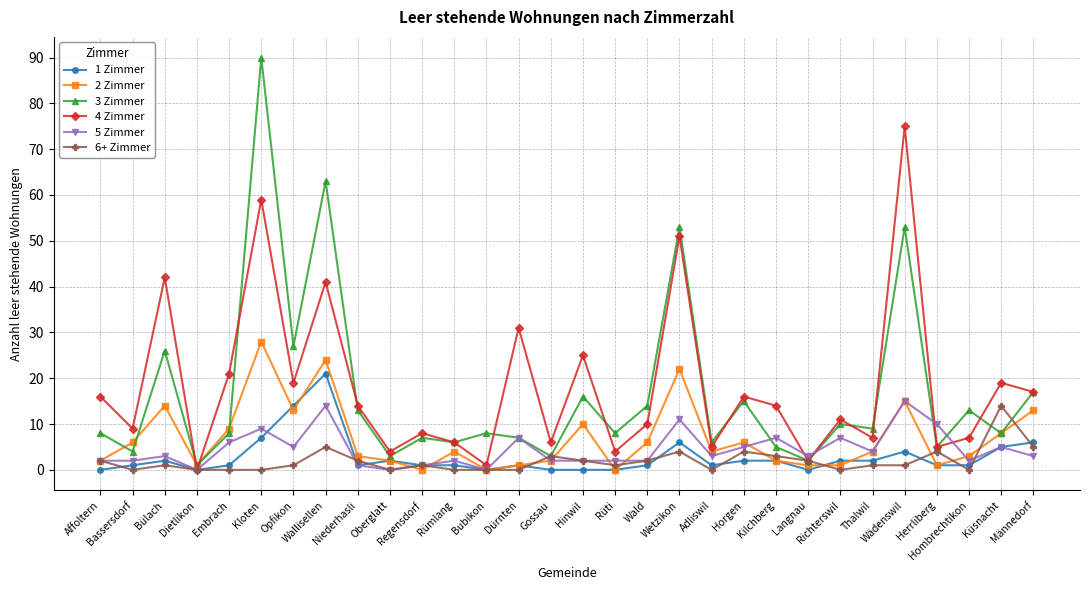

Reading left to right, what are all the values shown in this chart?

1 Zimmer: Affoltern=0	Bassersdorf=1	Bülach=2	Dietlikon=0	Embrach=1	Kloten=7	Opfikon=14	Wallisellen=21	Niederhasli=1	Oberglatt=2	Regensdorf=1	Rümlang=1	Bubikon=0	Dürnten=1	Gossau=0	Hinwil=0	Rüti=0	Wald=1	Wetzikon=6	Adliswil=1	Horgen=2	Kilchberg=2	Langnau=0	Richterswil=2	Thalwil=2	Wädenswil=4	Herrliberg=1	Hombrechtikon=1	Küsnacht=5	Männedorf=6
2 Zimmer: Affoltern=2	Bassersdorf=6	Bülach=14	Dietlikon=1	Embrach=9	Kloten=28	Opfikon=13	Wallisellen=24	Niederhasli=3	Oberglatt=2	Regensdorf=0	Rümlang=4	Bubikon=0	Dürnten=1	Gossau=2	Hinwil=10	Rüti=0	Wald=6	Wetzikon=22	Adliswil=4	Horgen=6	Kilchberg=2	Langnau=1	Richterswil=1	Thalwil=4	Wädenswil=15	Herrliberg=1	Hombrechtikon=3	Küsnacht=8	Männedorf=13
3 Zimmer: Affoltern=8	Bassersdorf=4	Bülach=26	Dietlikon=1	Embrach=8	Kloten=90	Opfikon=27	Wallisellen=63	Niederhasli=13	Oberglatt=3	Regensdorf=7	Rümlang=6	Bubikon=8	Dürnten=7	Gossau=3	Hinwil=16	Rüti=8	Wald=14	Wetzikon=53	Adliswil=6	Horgen=15	Kilchberg=5	Langnau=2	Richterswil=10	Thalwil=9	Wädenswil=53	Herrliberg=5	Hombrechtikon=13	Küsnacht=8	Männedorf=17
4 Zimmer: Affoltern=16	Bassersdorf=9	Bülach=42	Dietlikon=0	Embrach=21	Kloten=59	Opfikon=19	Wallisellen=41	Niederhasli=14	Oberglatt=4	Regensdorf=8	Rümlang=6	Bubikon=1	Dürnten=31	Gossau=6	Hinwil=25	Rüti=4	Wald=10	Wetzikon=51	Adliswil=5	Horgen=16	Kilchberg=14	Langnau=2	Richterswil=11	Thalwil=7	Wädenswil=75	Herrliberg=5	Hombrechtikon=7	Küsnacht=19	Männedorf=17
5 Zimmer: Affoltern=2	Bassersdorf=2	Bülach=3	Dietlikon=0	Embrach=6	Kloten=9	Opfikon=5	Wallisellen=14	Niederhasli=1	Oberglatt=0	Regensdorf=1	Rümlang=2	Bubikon=0	Dürnten=7	Gossau=2	Hinwil=2	Rüti=2	Wald=2	Wetzikon=11	Adliswil=3	Horgen=5	Kilchberg=7	Langnau=3	Richterswil=7	Thalwil=4	Wädenswil=15	Herrliberg=10	Hombrechtikon=2	Küsnacht=5	Männedorf=3
6+ Zimmer: Affoltern=2	Bassersdorf=0	Bülach=1	Dietlikon=0	Embrach=0	Kloten=0	Opfikon=1	Wallisellen=5	Niederhasli=2	Oberglatt=0	Regensdorf=1	Rümlang=0	Bubikon=0	Dürnten=0	Gossau=3	Hinwil=2	Rüti=1	Wald=2	Wetzikon=4	Adliswil=0	Horgen=4	Kilchberg=3	Langnau=2	Richterswil=0	Thalwil=1	Wädenswil=1	Herrliberg=4	Hombrechtikon=0	Küsnacht=14	Männedorf=5